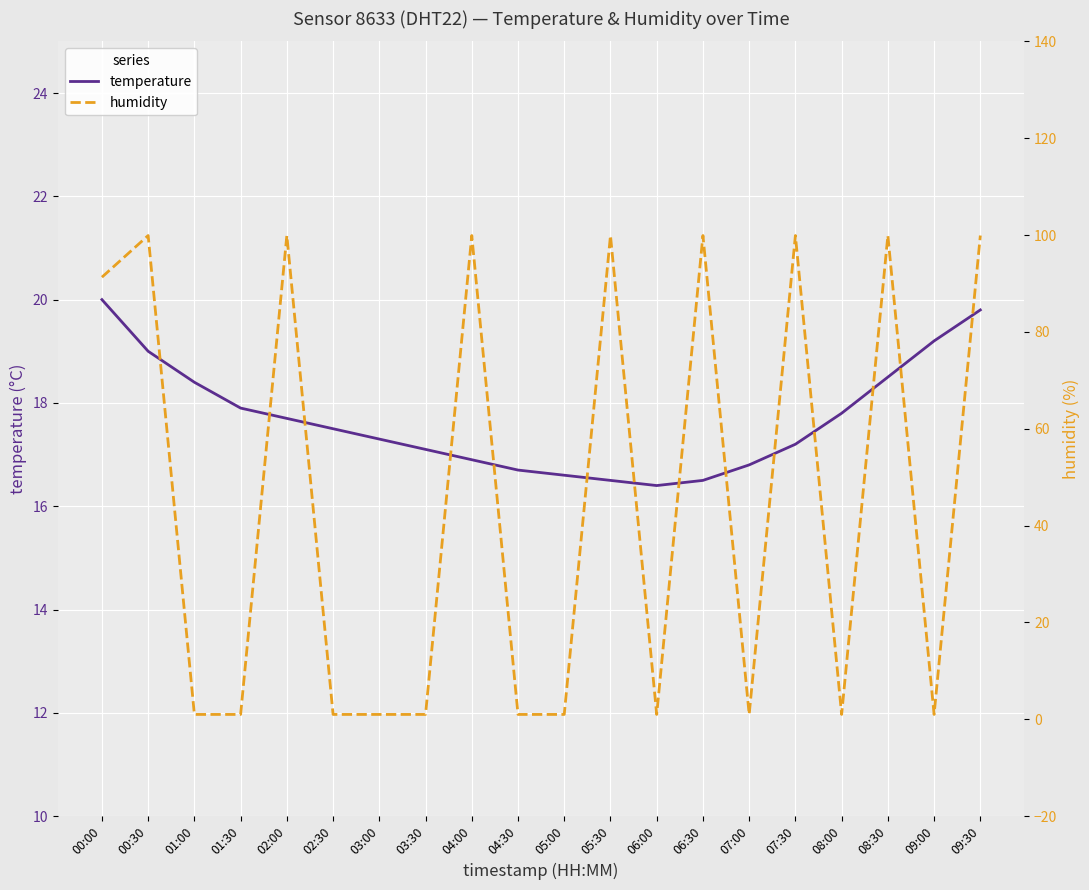

What is the difference between the highest and lowest values at 07:30?

82.7